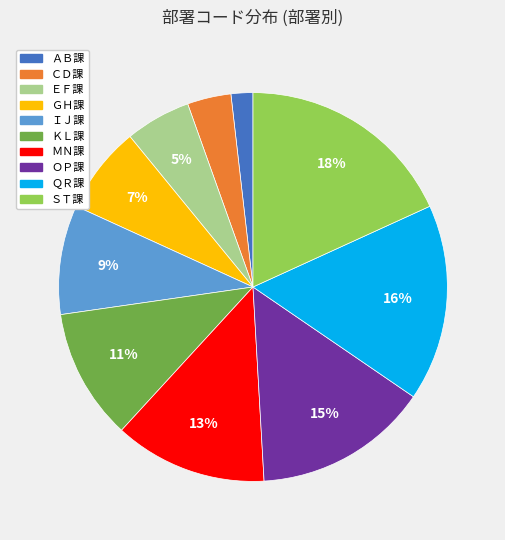

Count the number of slices in the pie.

10